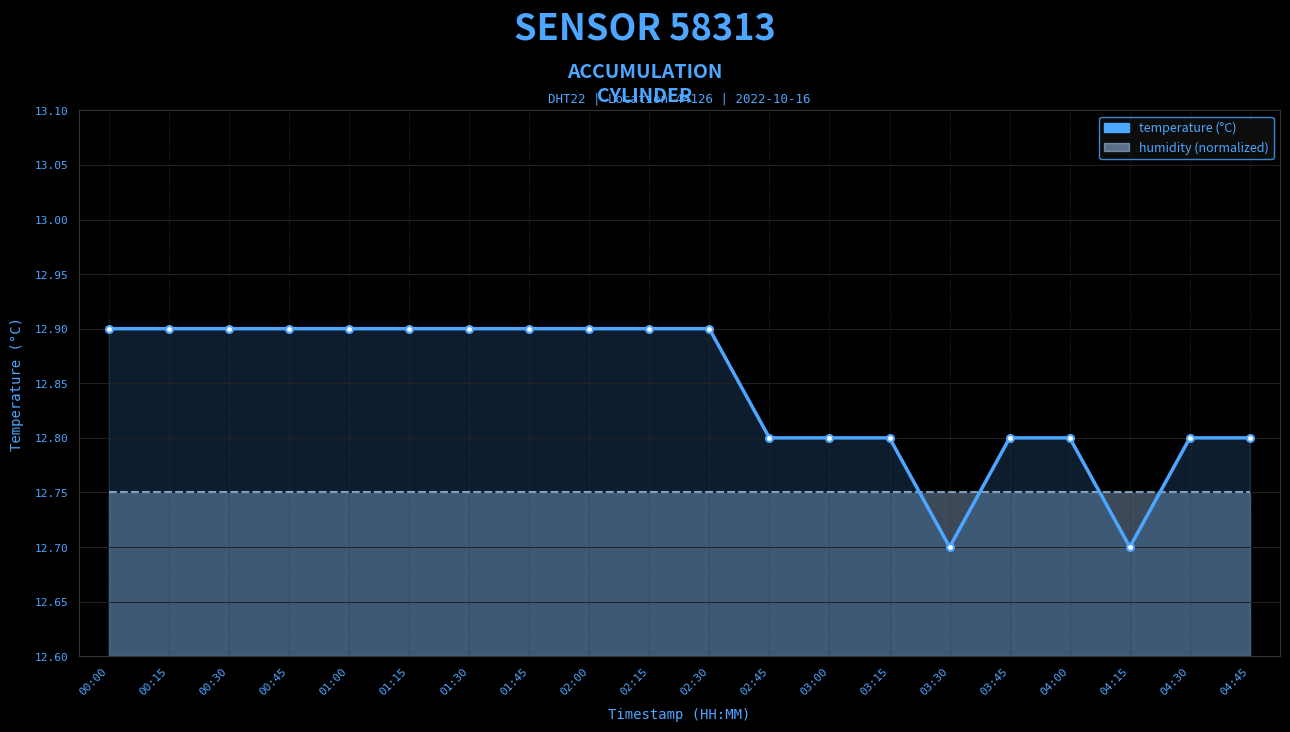

Count the number of categories in the chart.

20